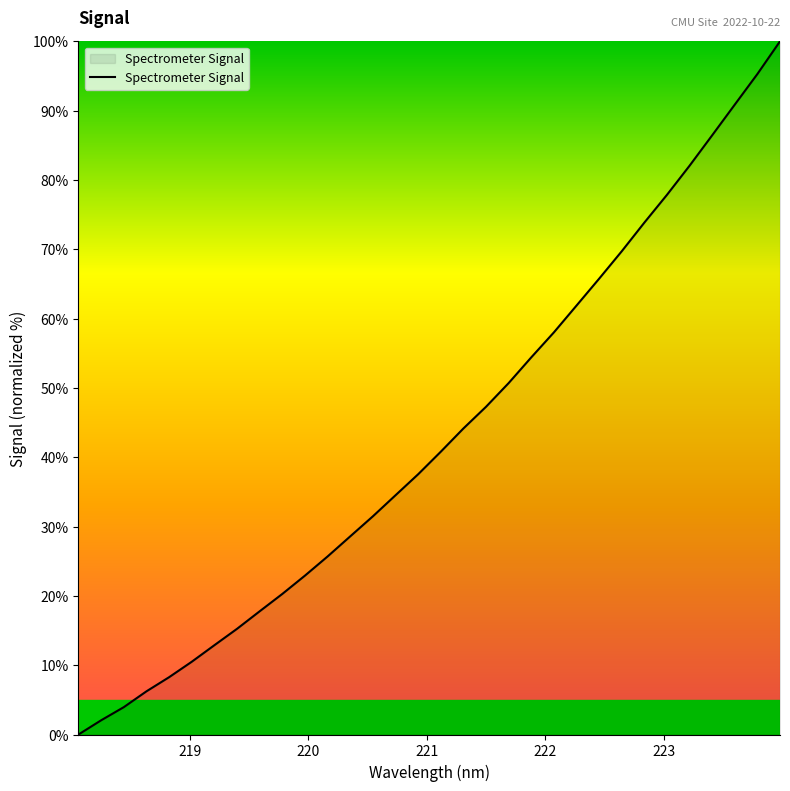

What is the difference between the maximum and minimum values?

100.0